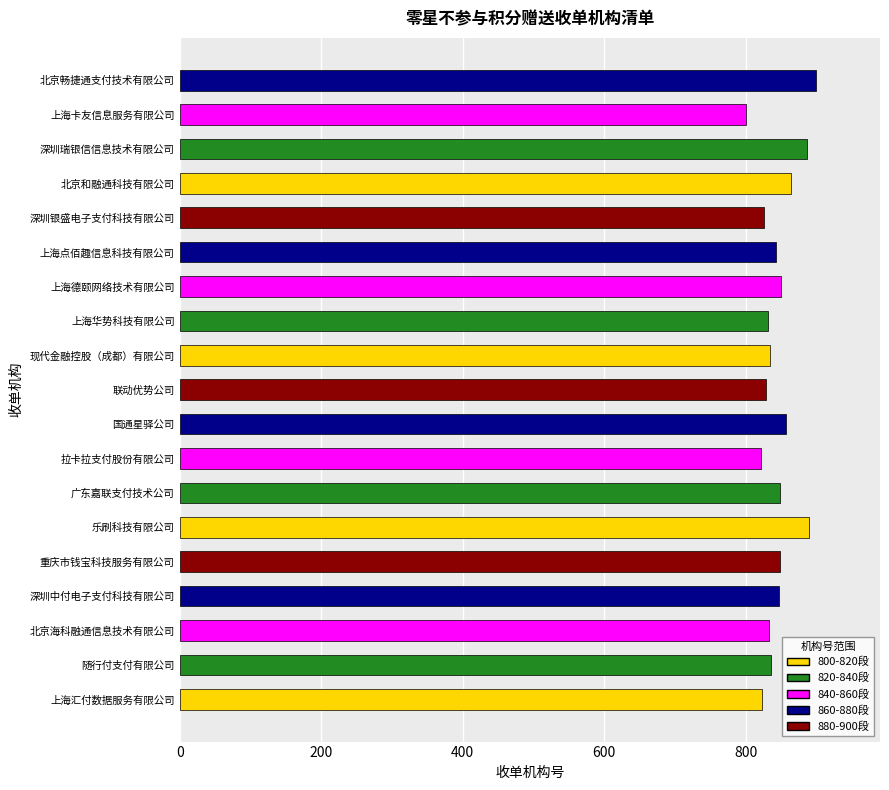

At which category does the chart reach its minimum across all series?

上海卡友信息服务有限公司